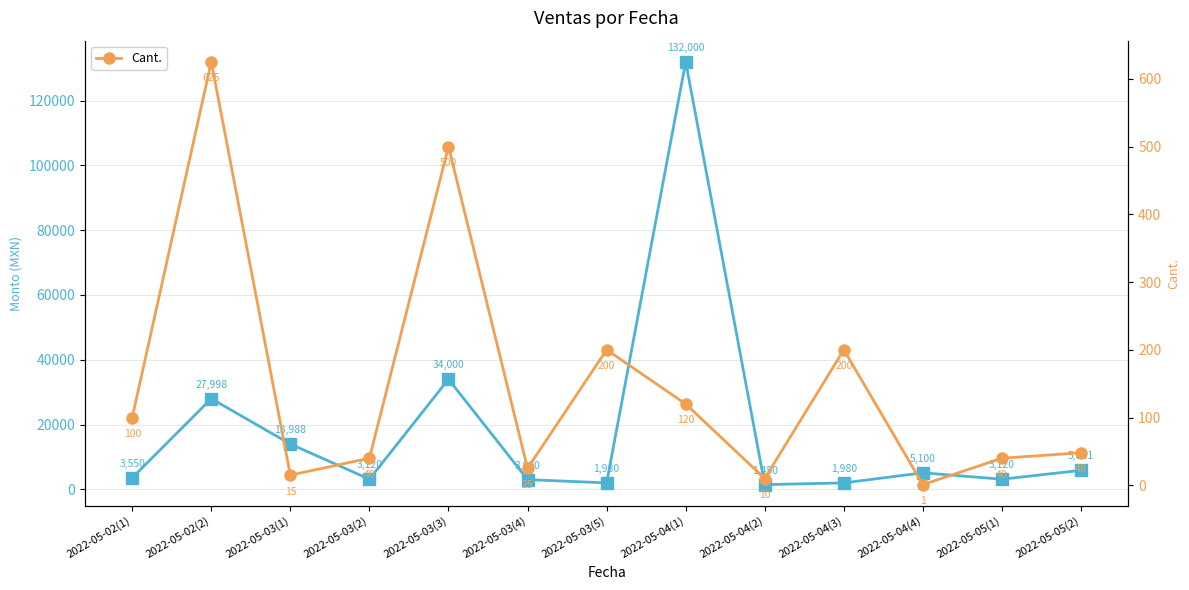

How many interior local peaks does the Cant. series have?

4